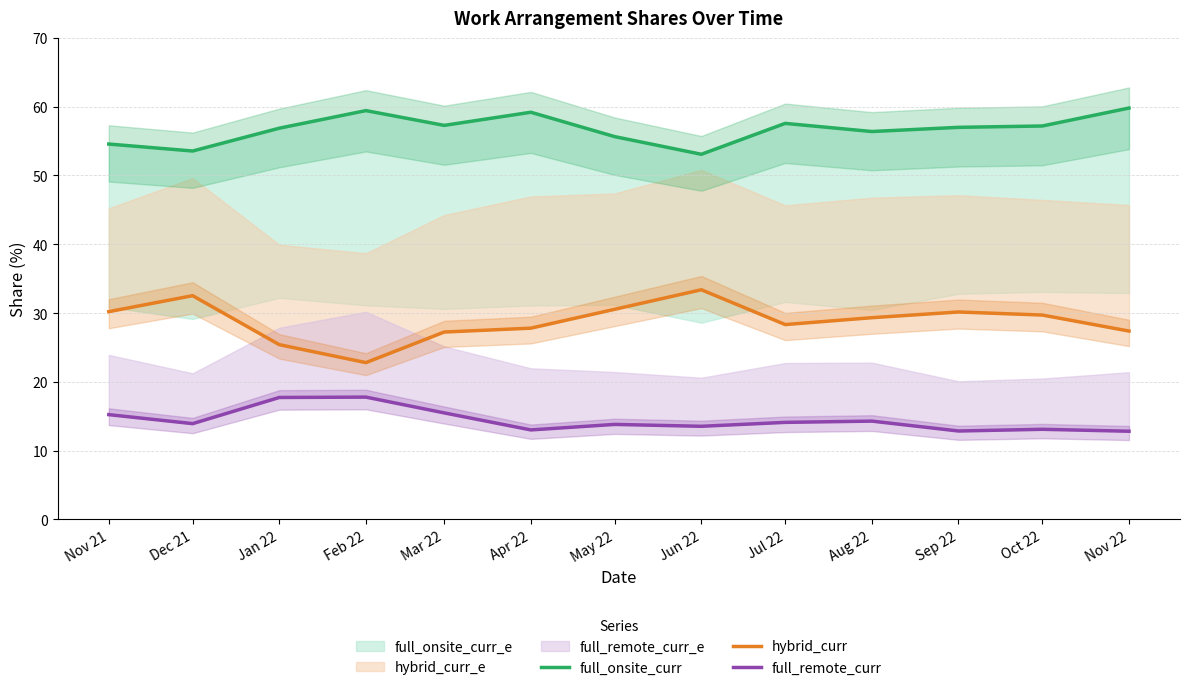

Reading left to right, list all the values displayed in this chart.

full_onsite_curr: Nov 21=54.6	Dec 21=53.6	Jan 22=56.9	Feb 22=59.4	Mar 22=57.3	Apr 22=59.2	May 22=55.6	Jun 22=53.1	Jul 22=57.6	Aug 22=56.4	Sep 22=57.0	Oct 22=57.2	Nov 22=59.8
hybrid_curr: Nov 21=30.2	Dec 21=32.5	Jan 22=25.4	Feb 22=22.8	Mar 22=27.2	Apr 22=27.8	May 22=30.5	Jun 22=33.4	Jul 22=28.3	Aug 22=29.3	Sep 22=30.2	Oct 22=29.7	Nov 22=27.4
full_remote_curr: Nov 21=15.2	Dec 21=13.9	Jan 22=17.7	Feb 22=17.8	Mar 22=15.5	Apr 22=13.0	May 22=13.8	Jun 22=13.5	Jul 22=14.1	Aug 22=14.3	Sep 22=12.8	Oct 22=13.1	Nov 22=12.8